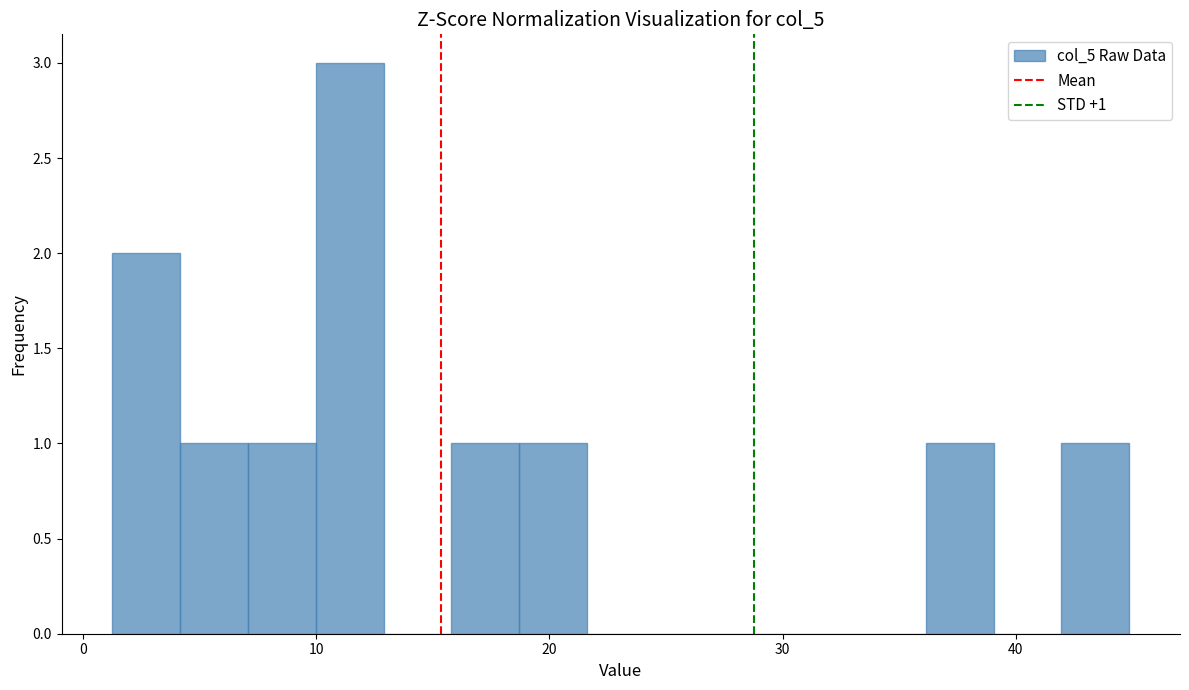

Around what value on the x-axis is the tallest bar? Give the approximate position of its centre, as read against the axis.

11